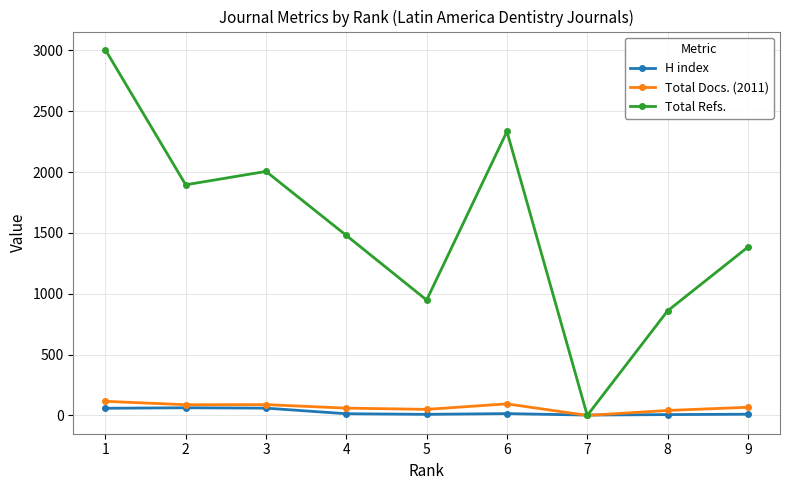

Between 3 and 8, which series saw the biggest shift?

Total Refs.